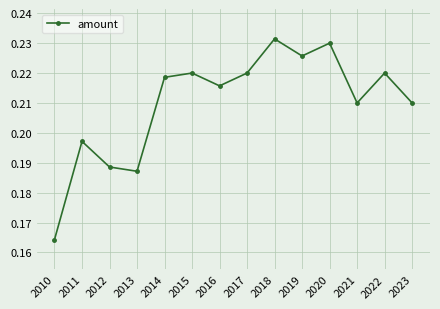

Where is the first local maximum?

2011